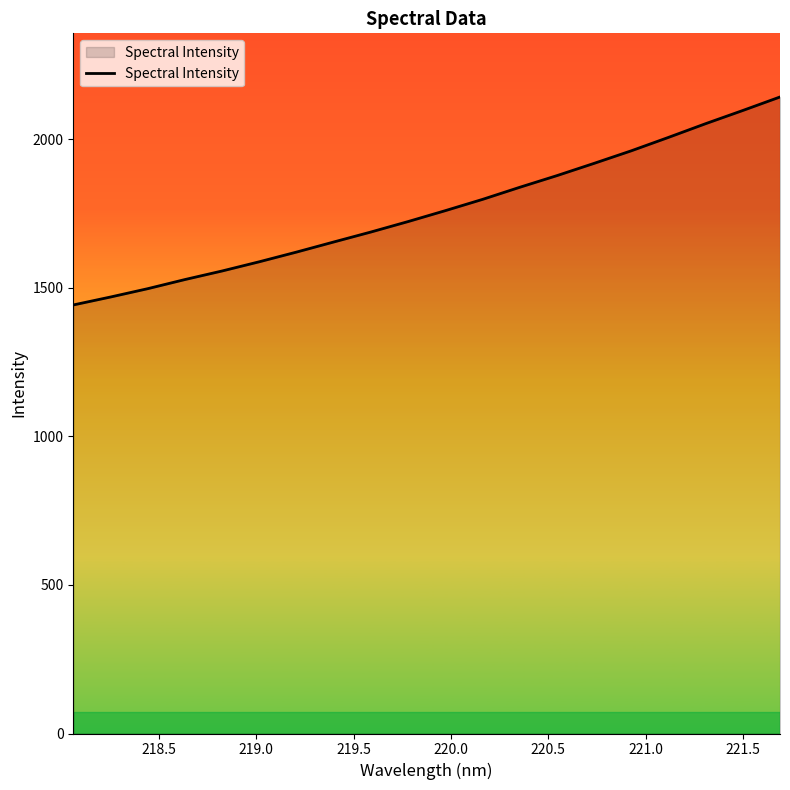

What is the sum of all values?

35219.2